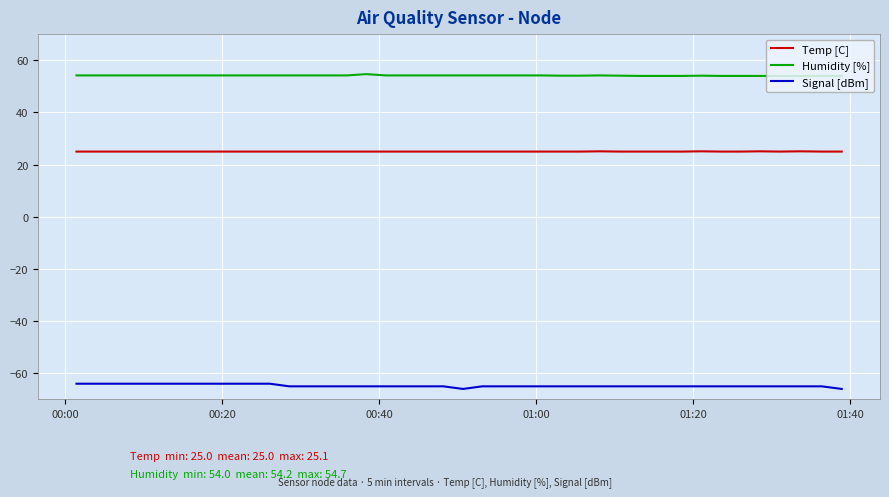

Which series has the largest total across all categories?

Humidity [%]